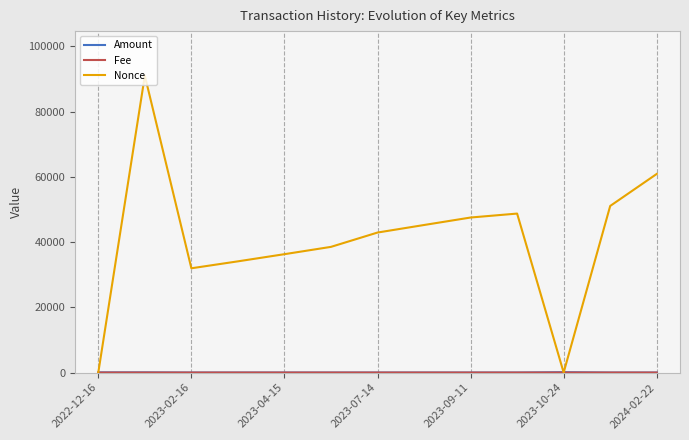

Which series has the largest range (max minus min)?

Nonce